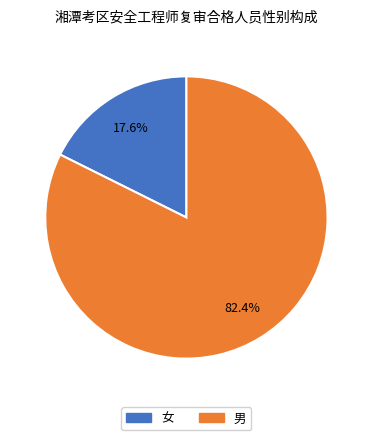

To the nearest percent, what is the difference between the 女 and 男 slice percentages?

65%